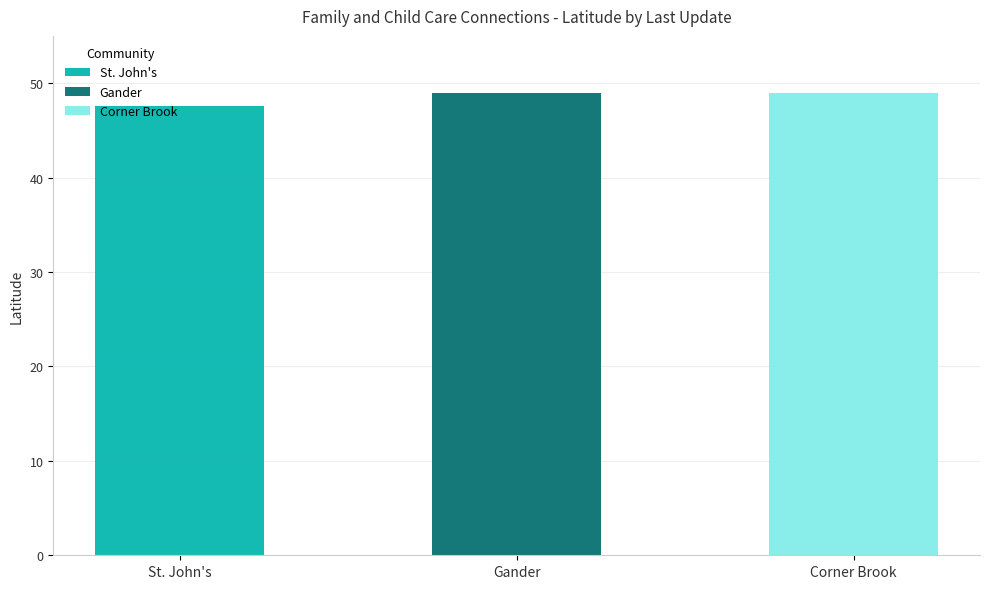

What is the total value across all series at Corner Brook?

49.0